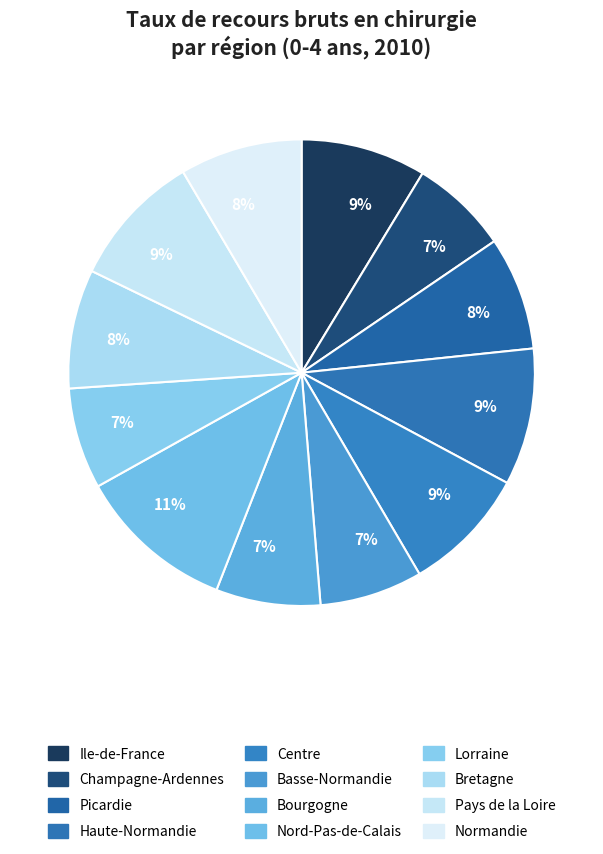

Is it true that Lorraine is 13% of the pie?

False